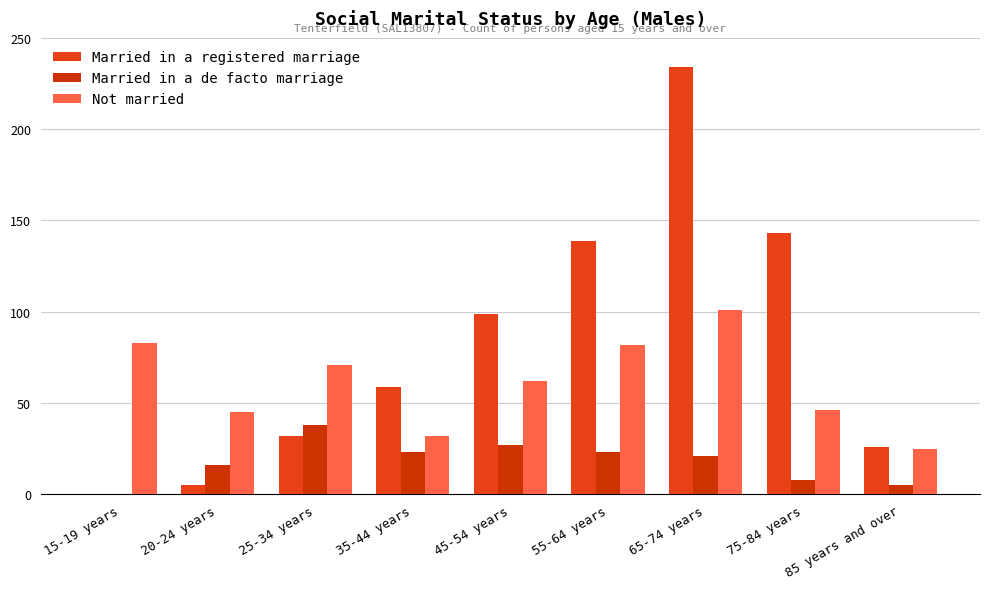

Rank the series at 25-34 years from lowest to highest value.

Married in a registered marriage, Married in a de facto marriage, Not married